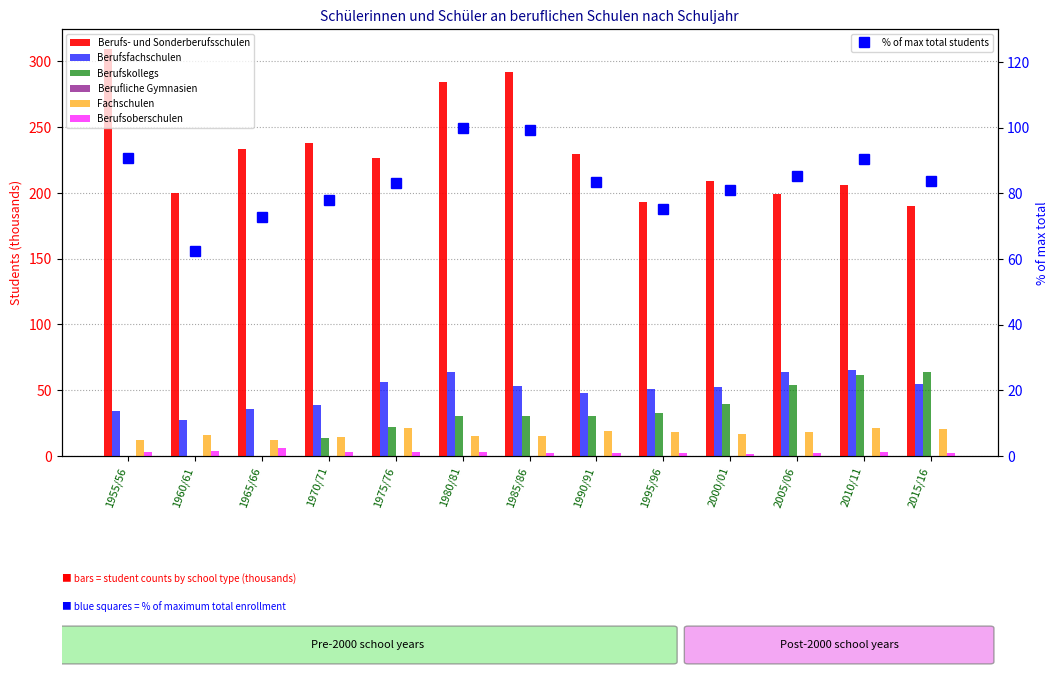

True or false: % of max total students has more than 1 interior local peaks.

True